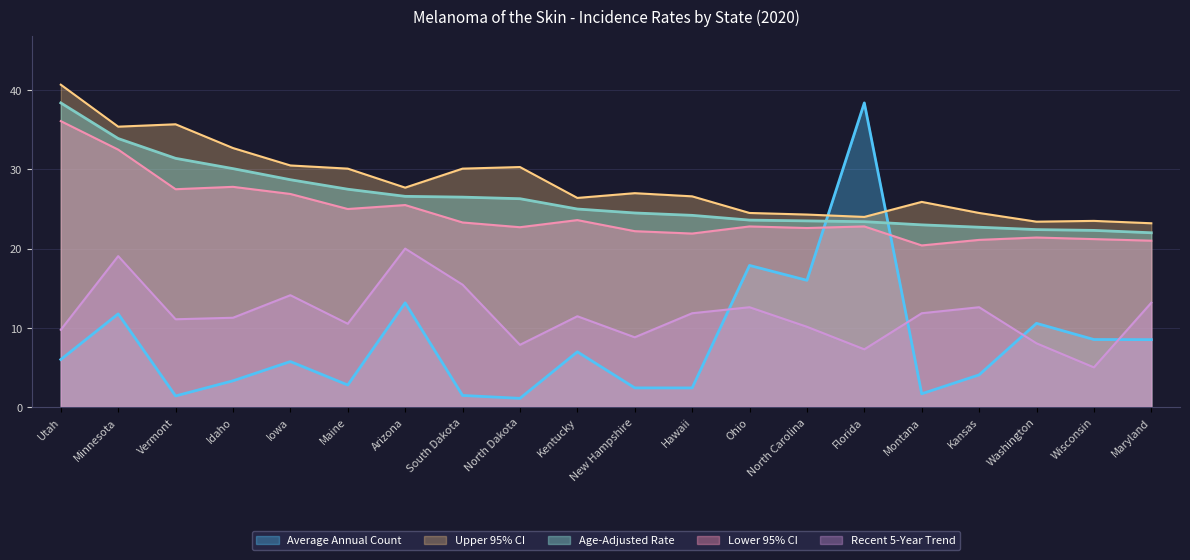

Where does the Recent 5-Year Trend series first go above 11?

Minnesota